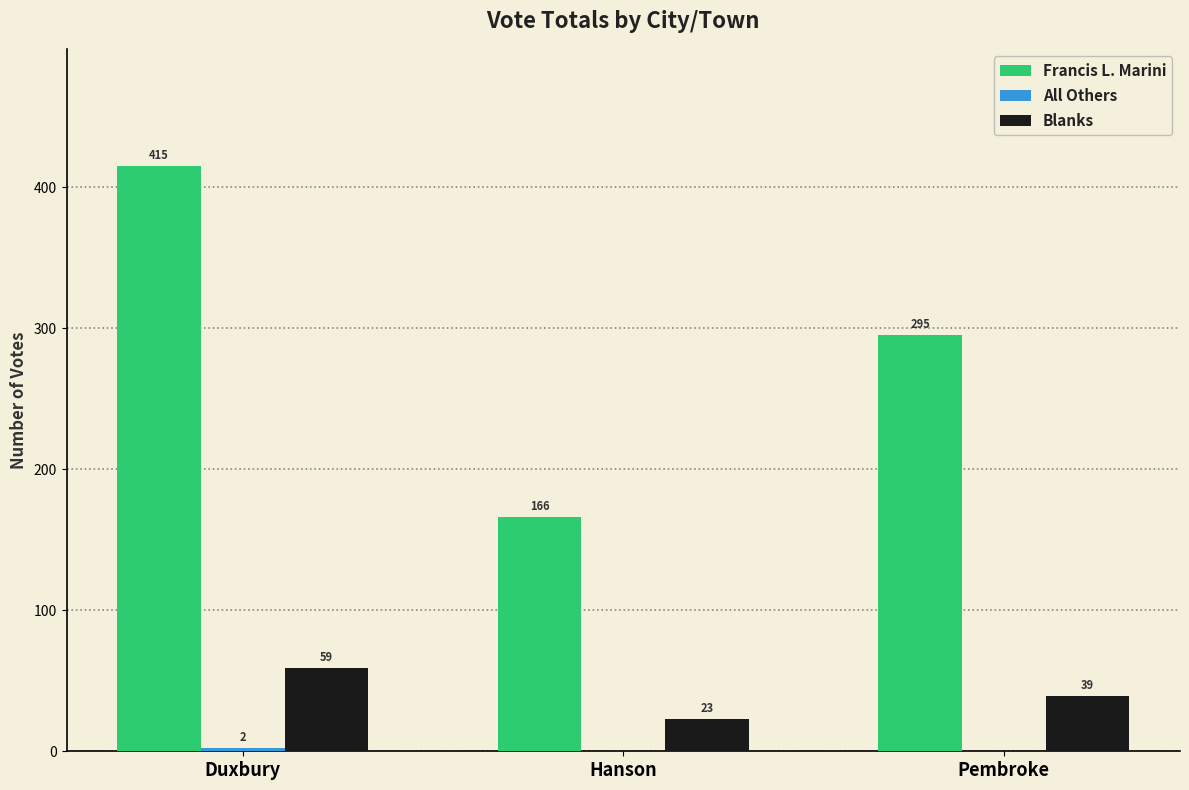

What is the maximum value for Francis L. Marini?

415